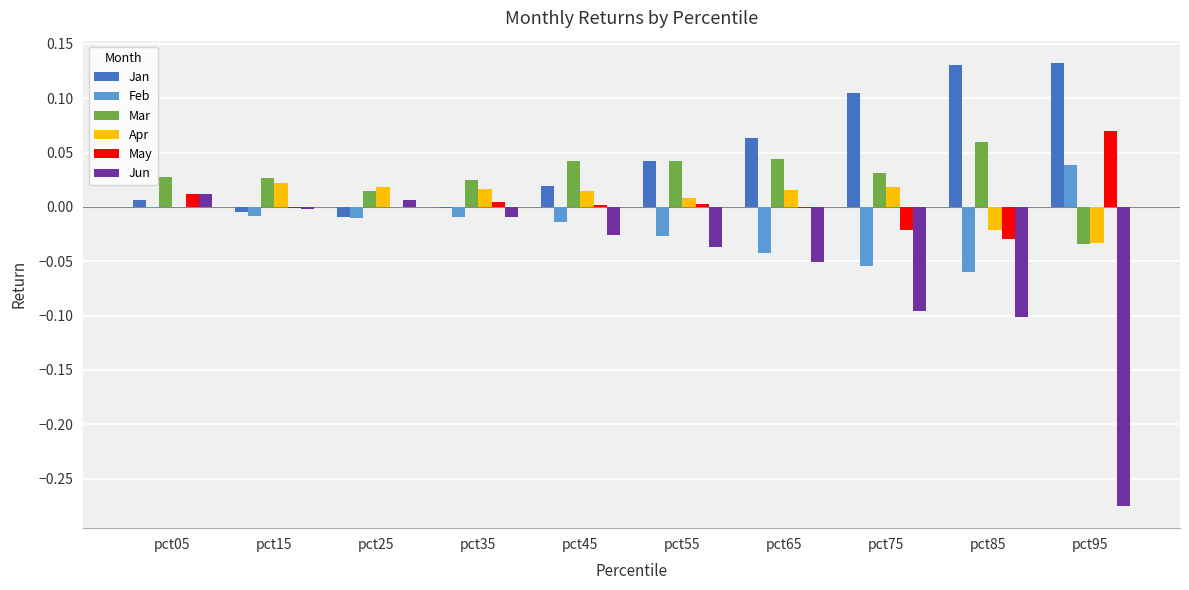

Count the number of data series in this chart.

6